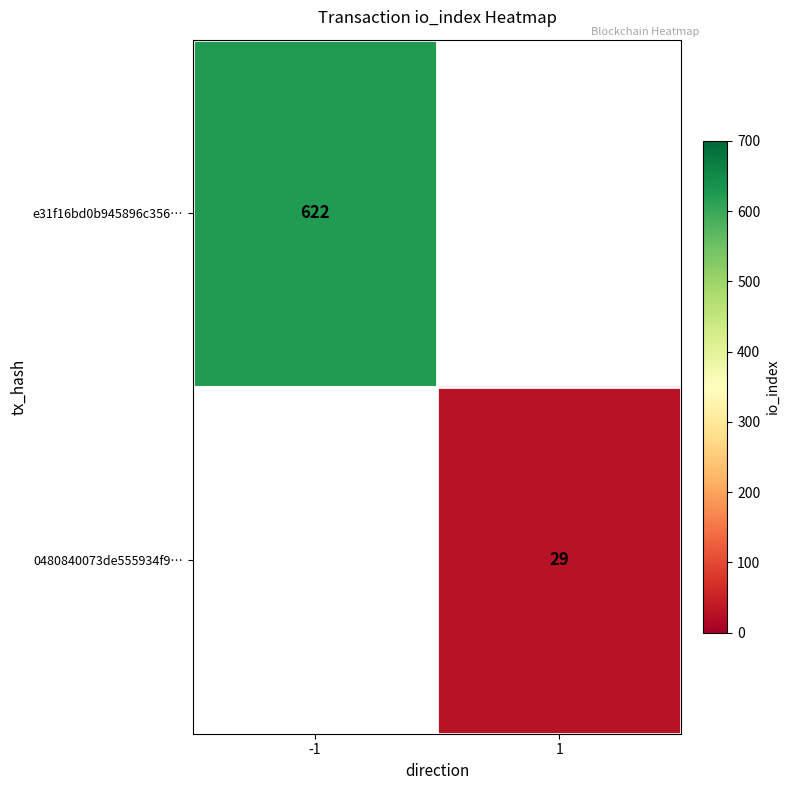

The 0480840073de555934f9… series shows 29 at 1. True or false?

True